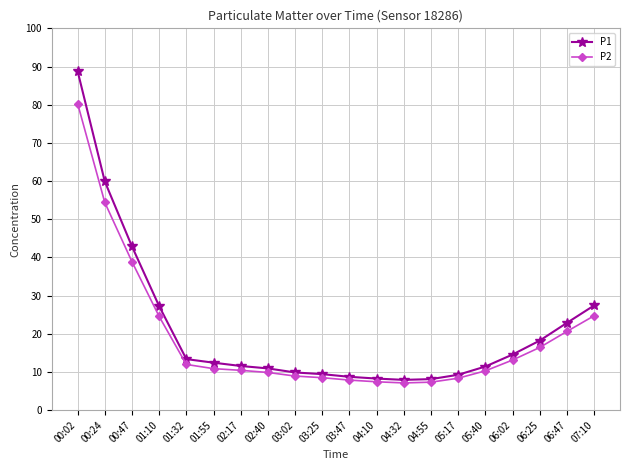

Where is P1 nearest to the value 48?

00:47